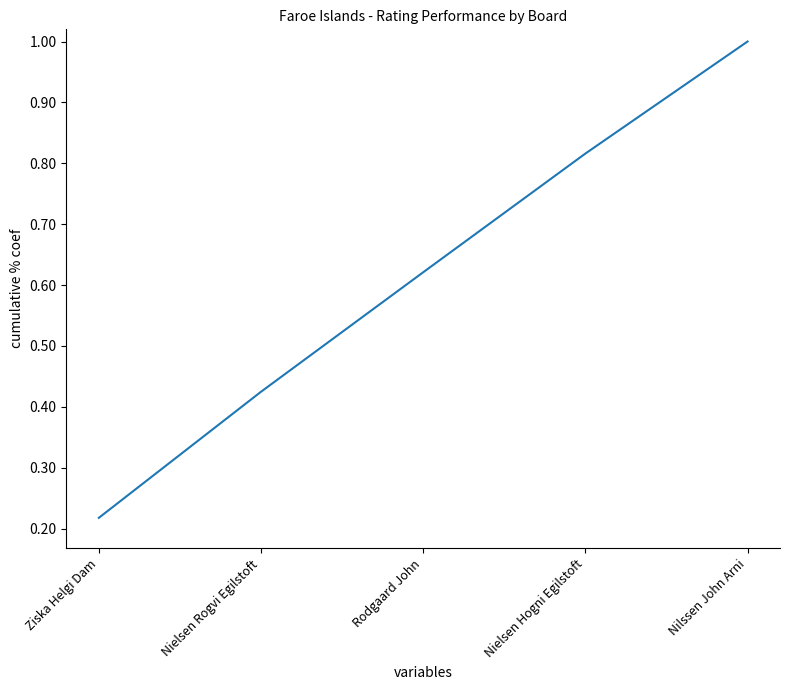

How many lines are shown in the chart?

1